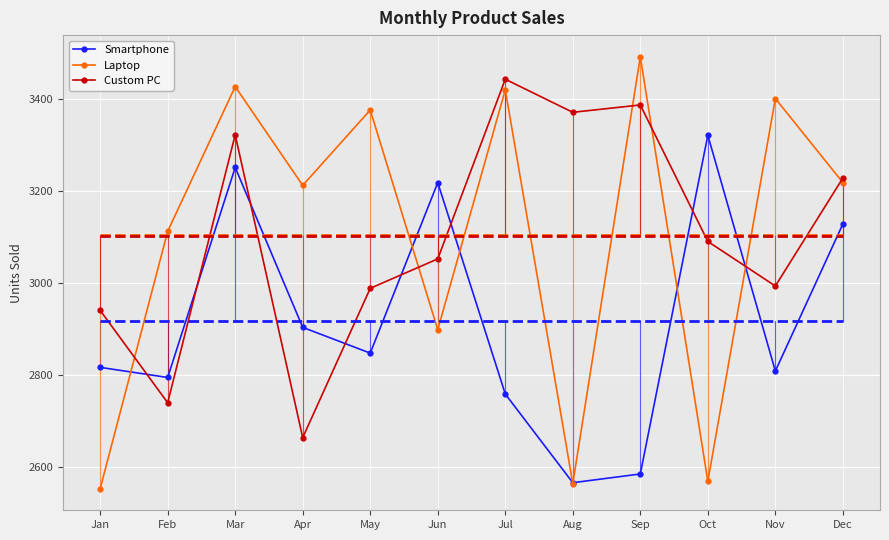

After their last crossing, which series has the higher values: Smartphone or Custom PC?

Custom PC